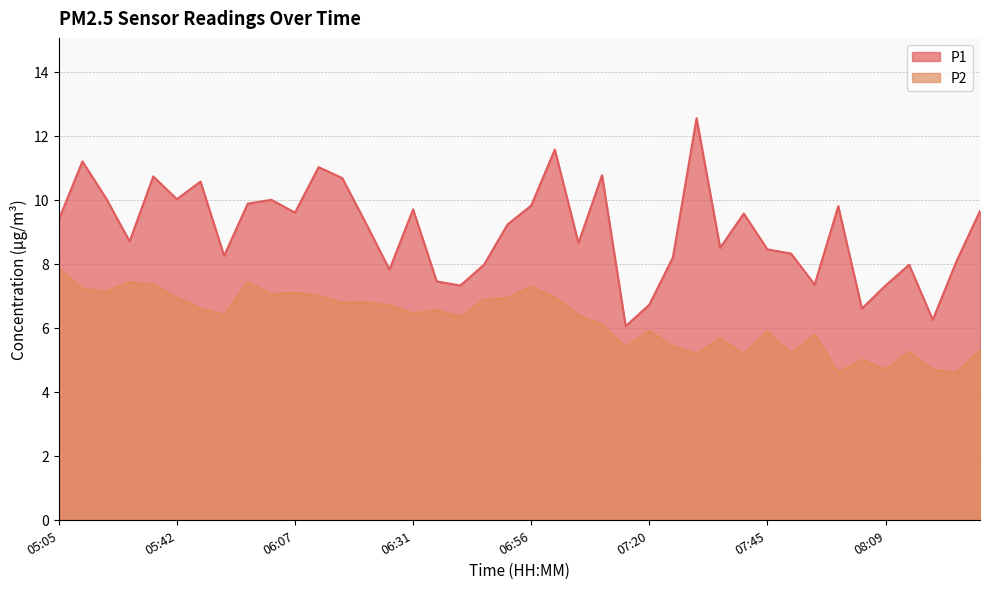

What are all the series names shown in the legend?

P1, P2